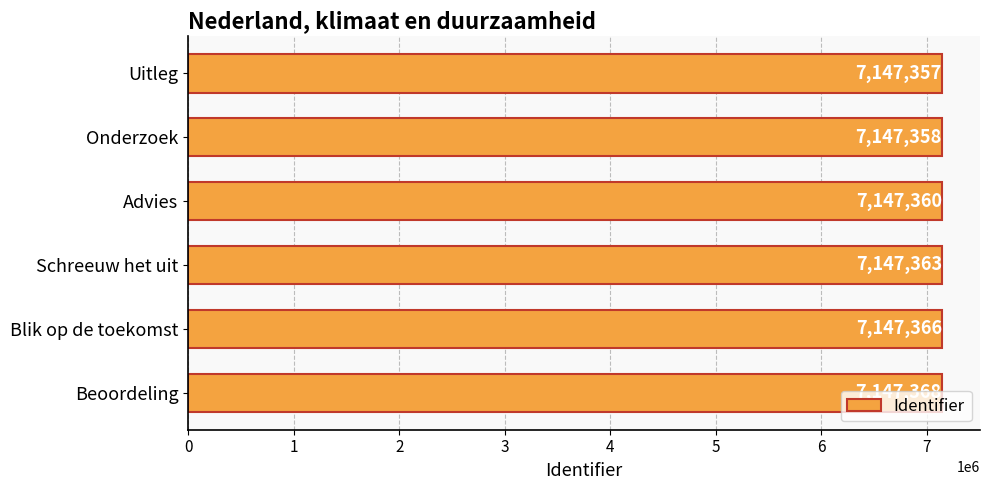

What is the difference between the maximum and second lowest values?

10